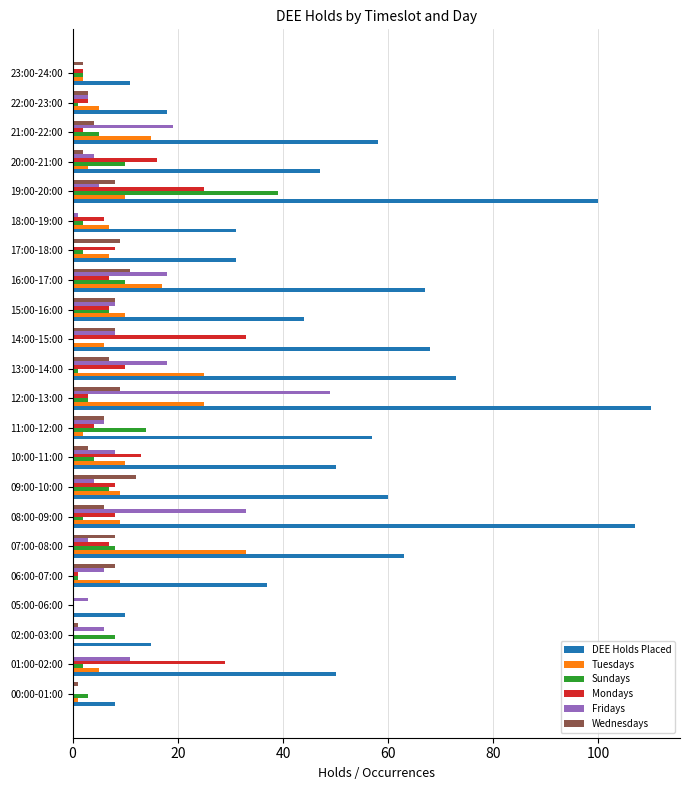

True or false: Wednesdays has a value of 3 at 17:00-18:00.

False